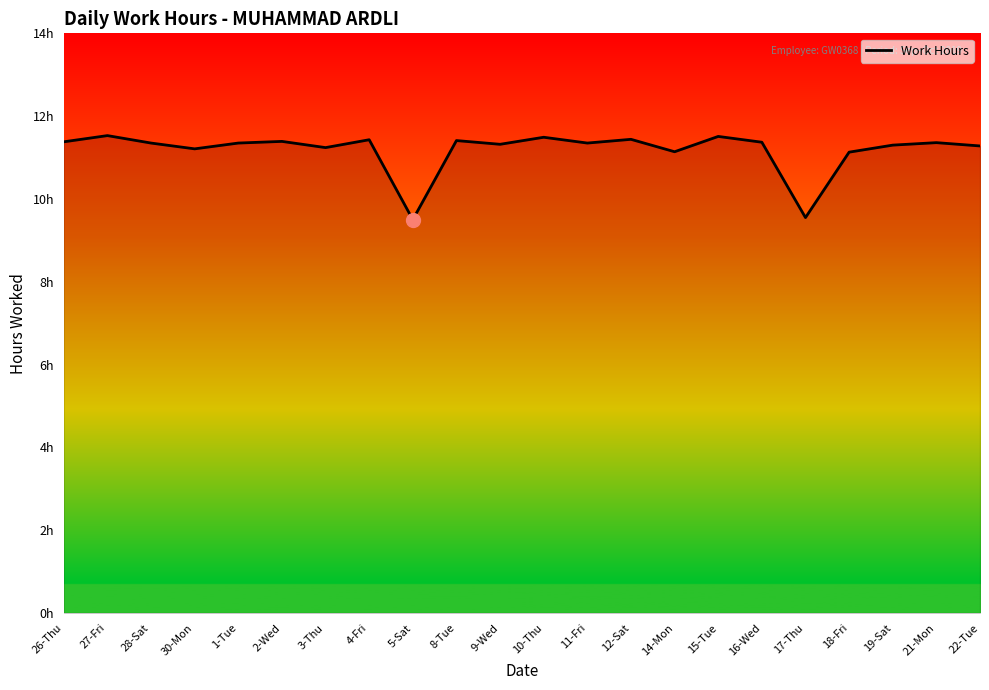

Does the chart display data point markers on the line(s)?

No